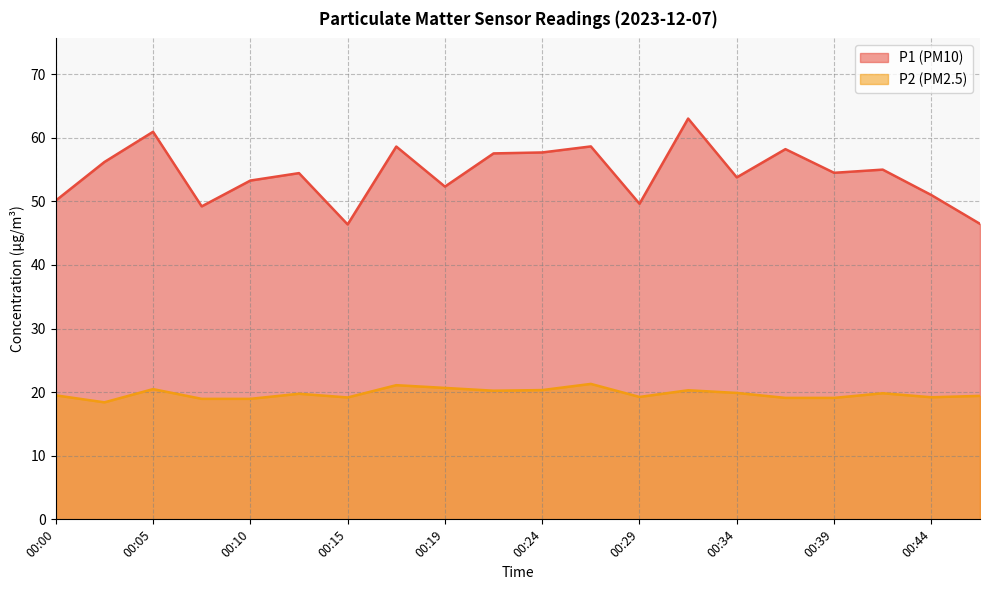

The P1 series shows 67.9 at 00:46. True or false?

False